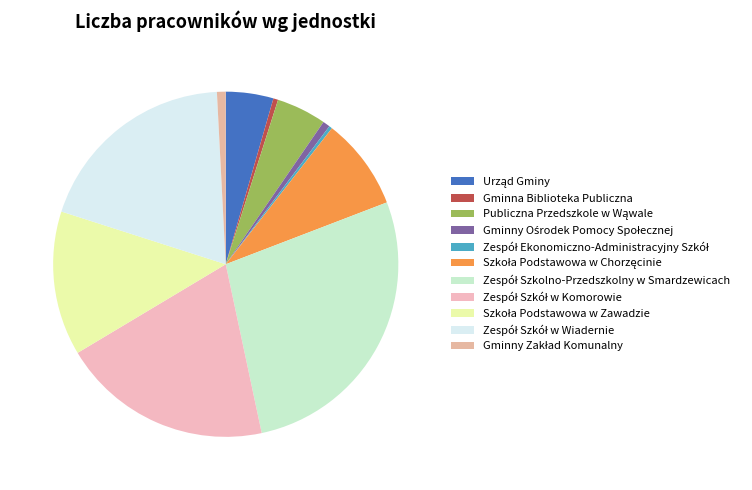

How many segments does this pie chart have?

11